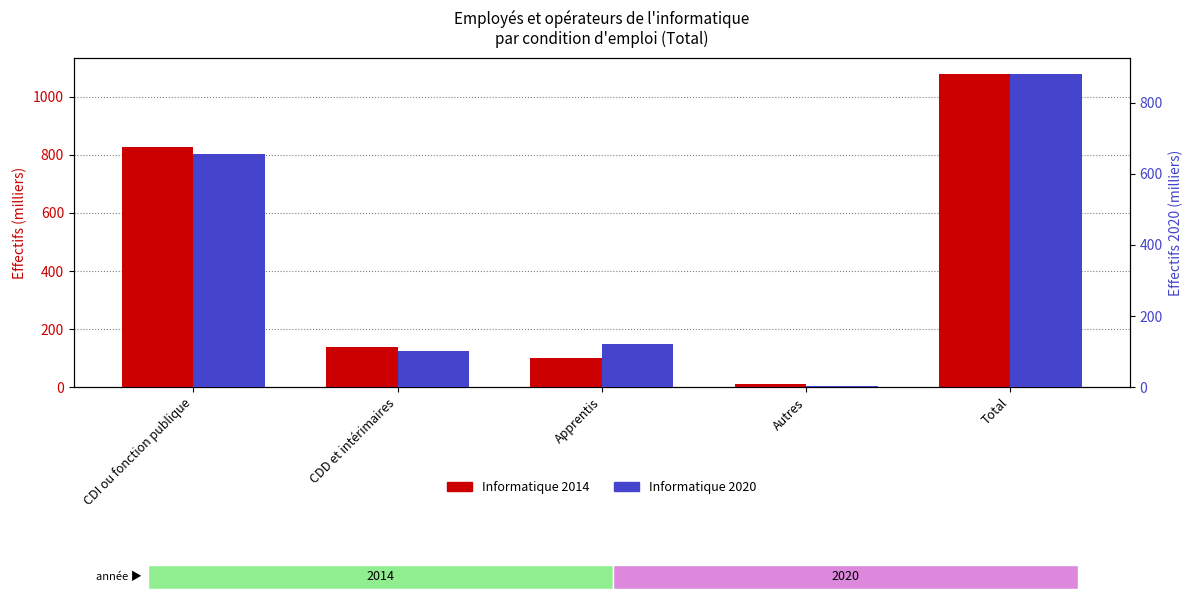

What is the difference between the maximum and minimum values in the Informatique 2020 series?

878.1